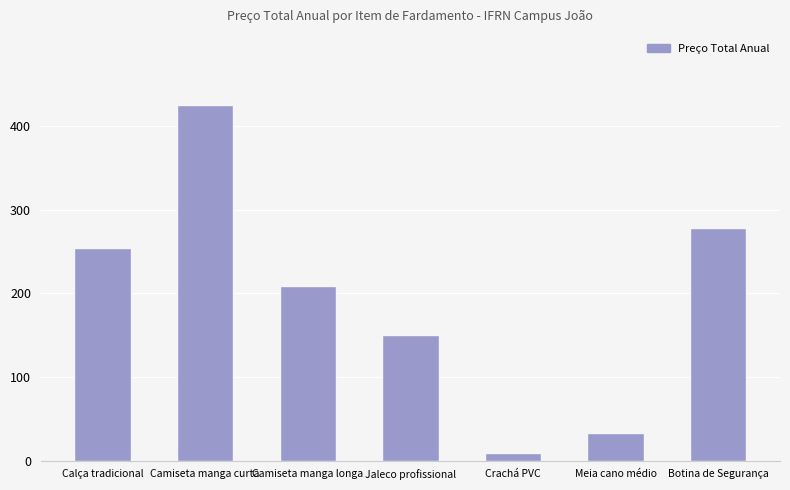

Which has a higher value, Botina de Segurança or Calça tradicional?

Botina de Segurança